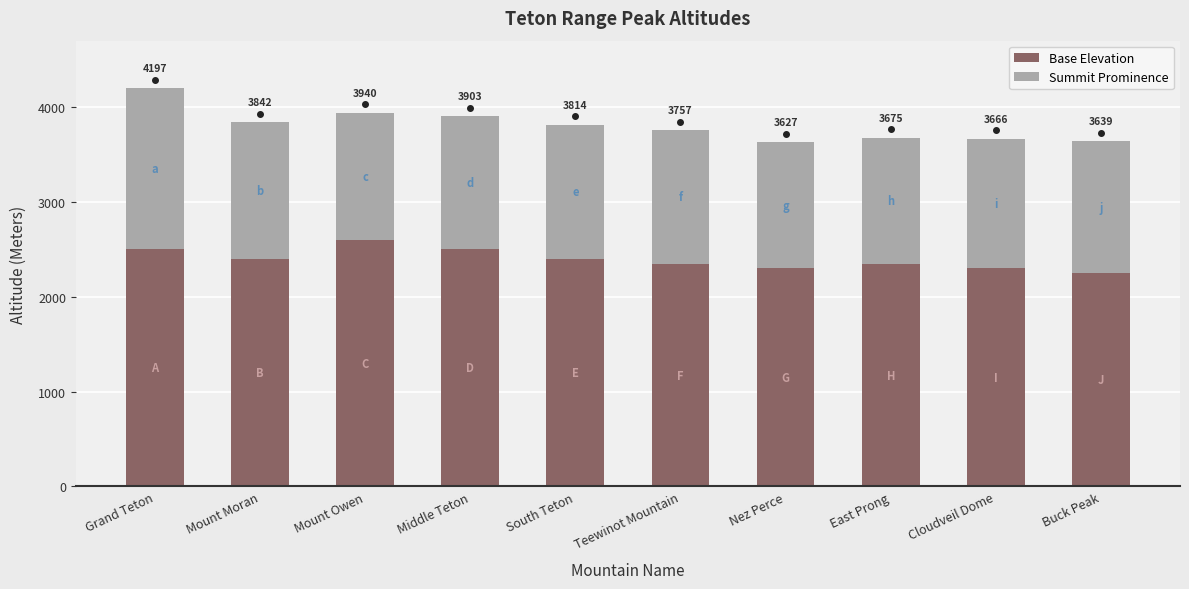

What are all the series names shown in the legend?

Base Elevation, Summit Prominence